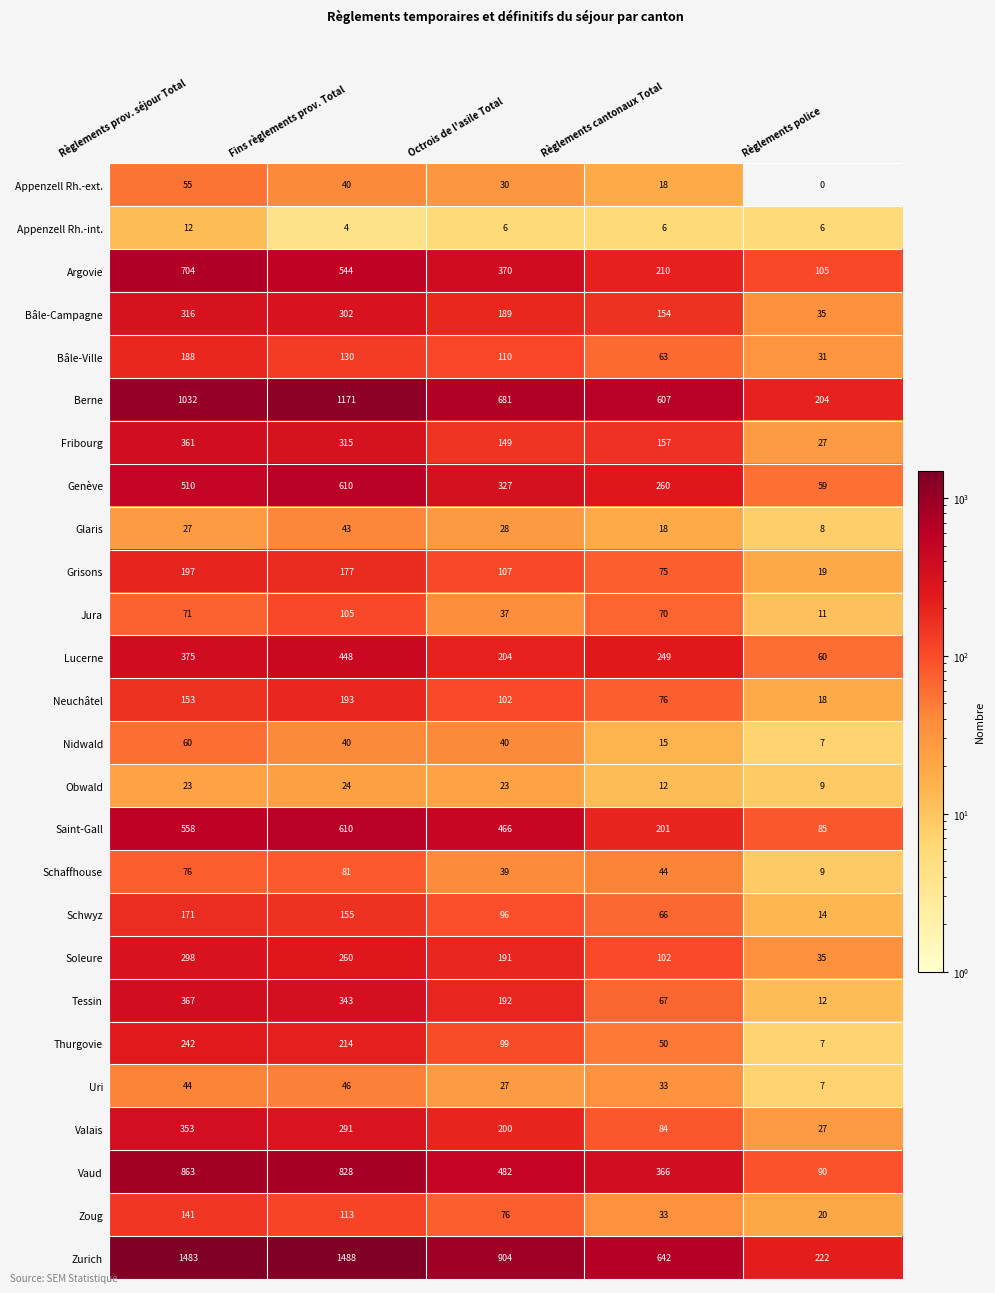

Which category has the highest value across all series?

Fins règlements prov. Total